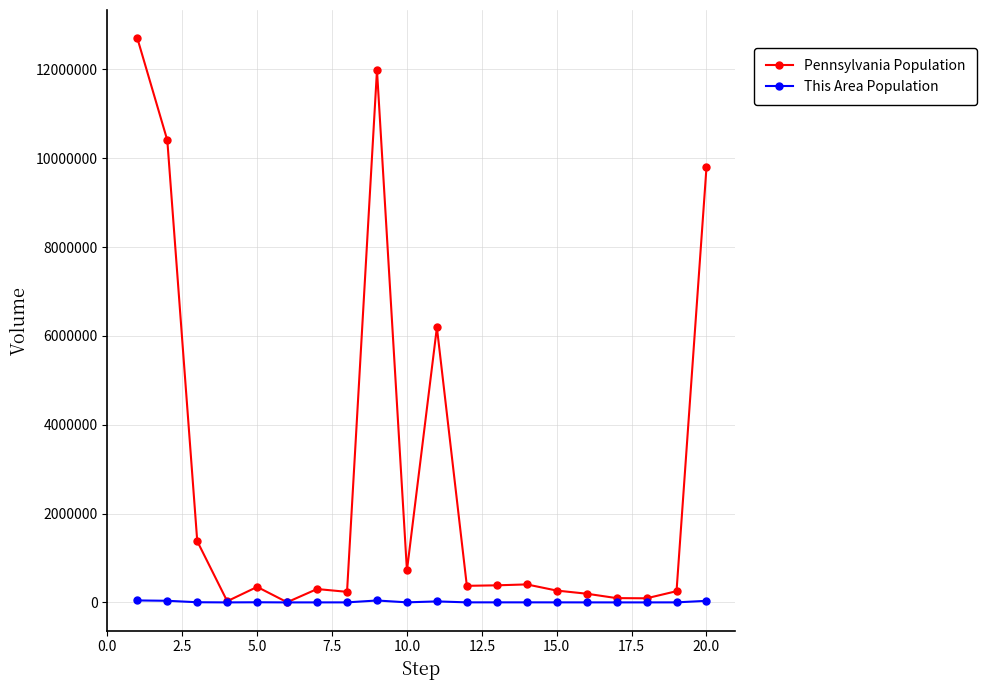

Which series has the largest range (max minus min)?

Pennsylvania Population